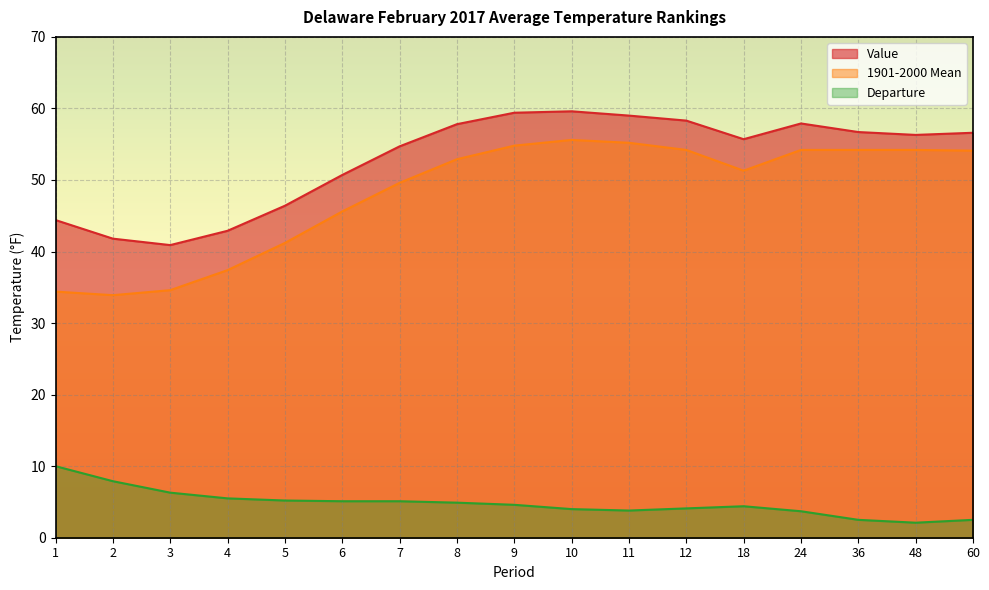

What is the value of the Value point at the 15th from the left?

56.7